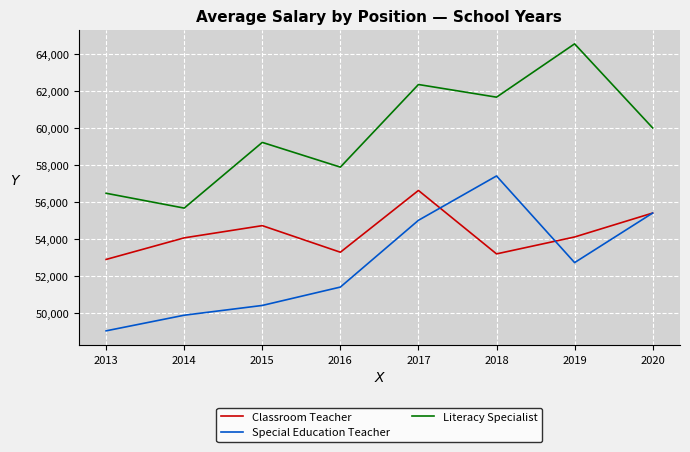

How many distinct data groups are displayed?

3